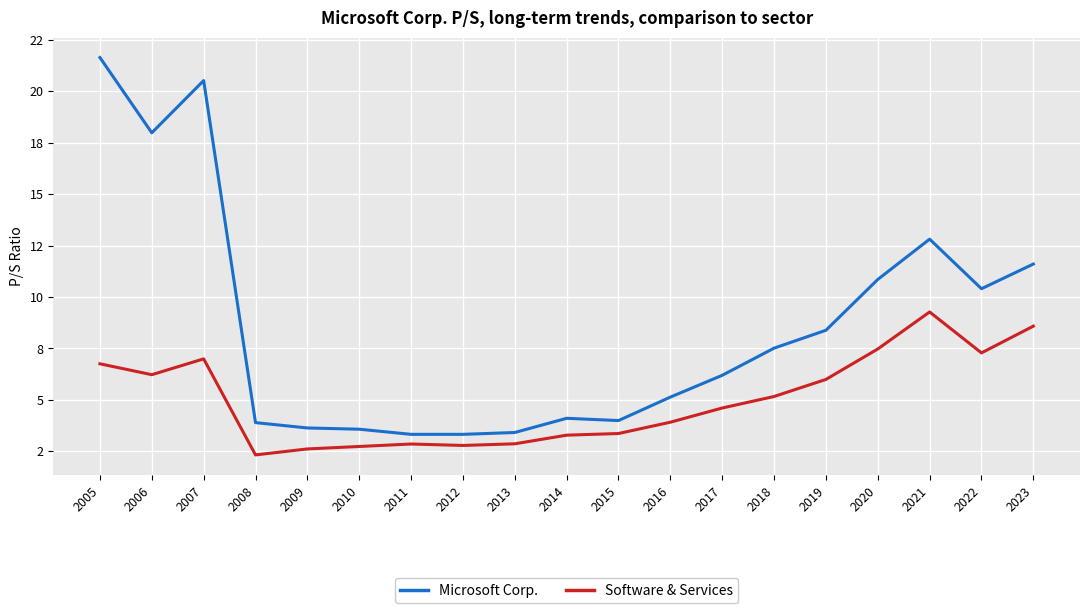

True or false: Software & Services and Microsoft Corp. intersect in this chart.

False